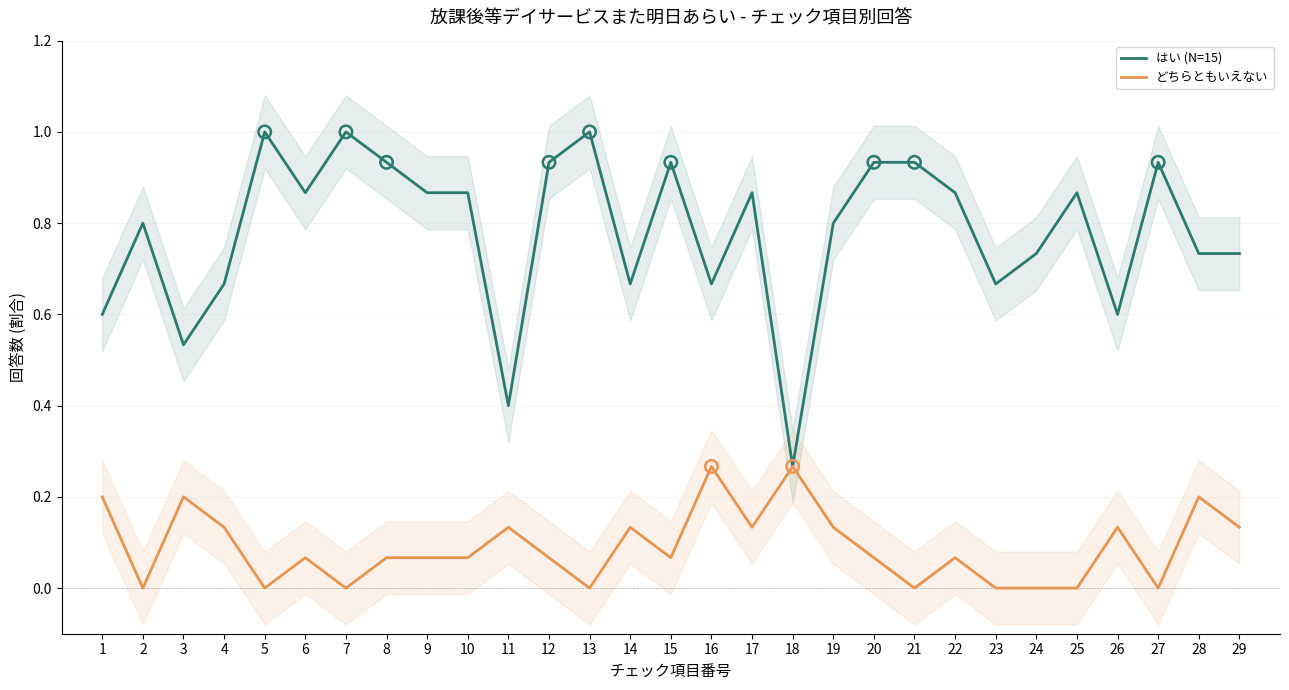

Is the value of どちらともいえない at 2 greater than the value of はい (N=15) at 27?

No